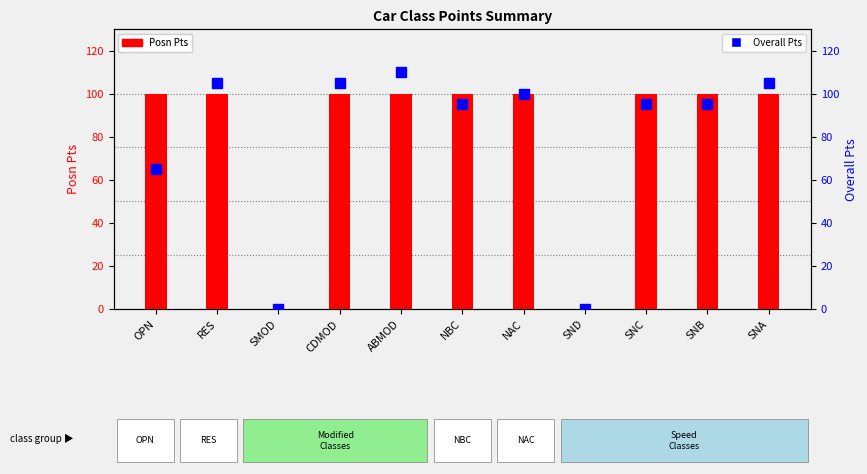

Reading left to right, extract all data points from this chart.

Posn Pts: OPN=100	RES=100	SMOD=0	CDMOD=100	ABMOD=100	NBC=100	NAC=100	SND=0	SNC=100	SNB=100	SNA=100
Overall Pts: OPN=65	RES=105	SMOD=0	CDMOD=105	ABMOD=110	NBC=95	NAC=100	SND=0	SNC=95	SNB=95	SNA=105